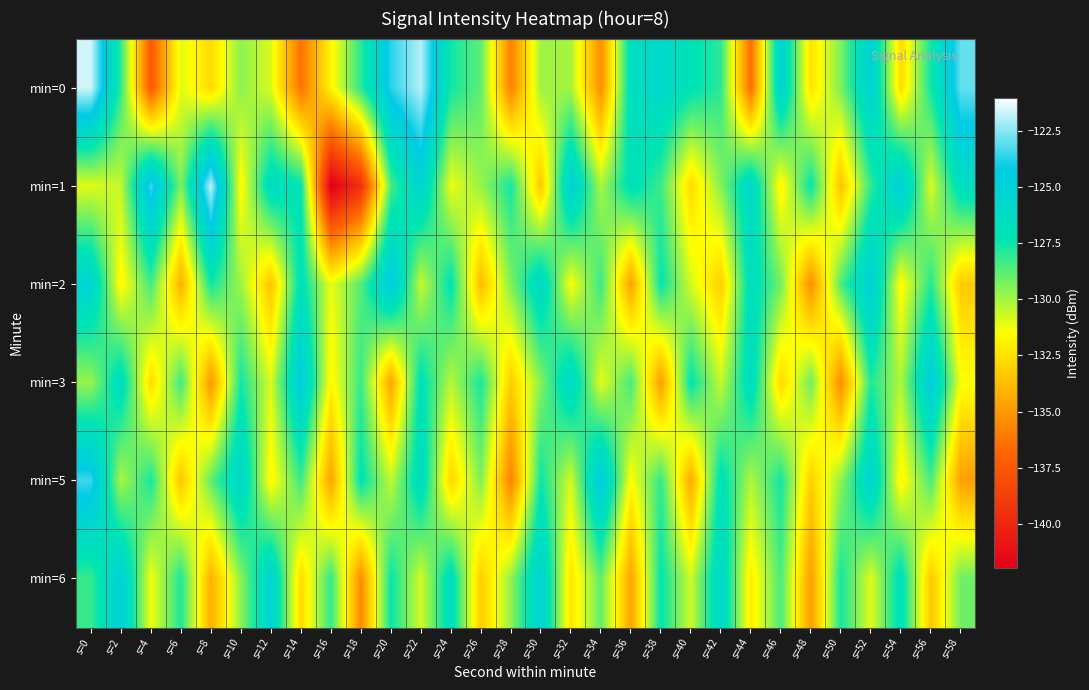

Reading left to right, list all the values displayed in this chart.

min=0: s=0=-121.6	s=2=-128.1	s=4=-137.4	s=6=-131.0	s=8=-132.7	s=10=-129.6	s=12=-130.9	s=14=-136.3	s=16=-131.8	s=18=-128.0	s=20=-123.7	s=22=-121.9	s=24=-127.6	s=26=-128.8	s=28=-135.9	s=30=-129.9	s=32=-130.0	s=34=-135.4	s=36=-126.5	s=38=-125.7	s=40=-127.0	s=42=-128.0	s=44=-136.5	s=46=-125.2	s=48=-132.5	s=50=-129.3	s=52=-125.1	s=54=-132.7	s=56=-127.6	s=58=-122.9
min=1: s=0=-131.0	s=2=-130.5	s=4=-123.3	s=6=-129.4	s=8=-121.8	s=10=-131.7	s=12=-126.3	s=14=-127.2	s=16=-142.1	s=18=-139.5	s=20=-128.5	s=22=-125.3	s=24=-131.2	s=26=-129.8	s=28=-127.6	s=30=-133.4	s=32=-124.9	s=34=-130.1	s=36=-126.8	s=38=-128.3	s=40=-132.7	s=42=-129.5	s=44=-125.8	s=46=-131.9	s=48=-127.3	s=50=-133.6	s=52=-128.1	s=54=-124.7	s=56=-130.9	s=58=-126.4
min=2: s=0=-125.3	s=2=-131.8	s=4=-128.4	s=6=-134.2	s=8=-127.6	s=10=-129.9	s=12=-133.5	s=14=-126.8	s=16=-131.2	s=18=-128.7	s=20=-124.3	s=22=-130.6	s=24=-127.1	s=26=-133.8	s=28=-129.4	s=30=-125.9	s=32=-131.5	s=34=-128.2	s=36=-134.7	s=38=-127.3	s=40=-130.8	s=42=-133.1	s=44=-126.5	s=46=-129.2	s=48=-135.4	s=50=-128.6	s=52=-124.8	s=54=-131.7	s=56=-127.9	s=58=-133.3
min=3: s=0=-129.8	s=2=-126.4	s=4=-132.7	s=6=-128.3	s=8=-135.1	s=10=-127.6	s=12=-130.9	s=14=-124.5	s=16=-131.8	s=18=-128.2	s=20=-134.6	s=22=-126.9	s=24=-130.3	s=26=-127.7	s=28=-133.2	s=30=-129.5	s=32=-125.8	s=34=-131.1	s=36=-128.4	s=38=-134.9	s=40=-127.2	s=42=-130.6	s=44=-126.3	s=46=-132.8	s=48=-129.1	s=50=-135.5	s=52=-127.8	s=54=-130.2	s=56=-124.6	s=58=-131.4
min=5: s=0=-123.4	s=2=-130.1	s=4=-127.7	s=6=-133.5	s=8=-128.9	s=10=-125.6	s=12=-131.8	s=14=-128.3	s=16=-134.7	s=18=-127.1	s=20=-130.5	s=22=-126.2	s=24=-132.9	s=26=-129.4	s=28=-135.8	s=30=-127.5	s=32=-130.8	s=34=-124.3	s=36=-131.6	s=38=-128.1	s=40=-134.4	s=42=-126.8	s=44=-130.2	s=46=-127.6	s=48=-133.1	s=50=-129.7	s=52=-125.4	s=54=-131.9	s=56=-128.5	s=58=-134.8
min=6: s=0=-128.2	s=2=-124.9	s=4=-131.3	s=6=-127.8	s=8=-134.2	s=10=-129.6	s=12=-125.3	s=14=-132.7	s=16=-128.1	s=18=-135.5	s=20=-127.4	s=22=-130.8	s=24=-126.5	s=26=-133.2	s=28=-129.7	s=30=-125.2	s=32=-132.4	s=34=-128.9	s=36=-134.6	s=38=-127.3	s=40=-130.7	s=42=-125.8	s=44=-132.1	s=46=-128.5	s=48=-134.9	s=50=-127.6	s=52=-131.0	s=54=-126.7	s=56=-133.4	s=58=-129.1